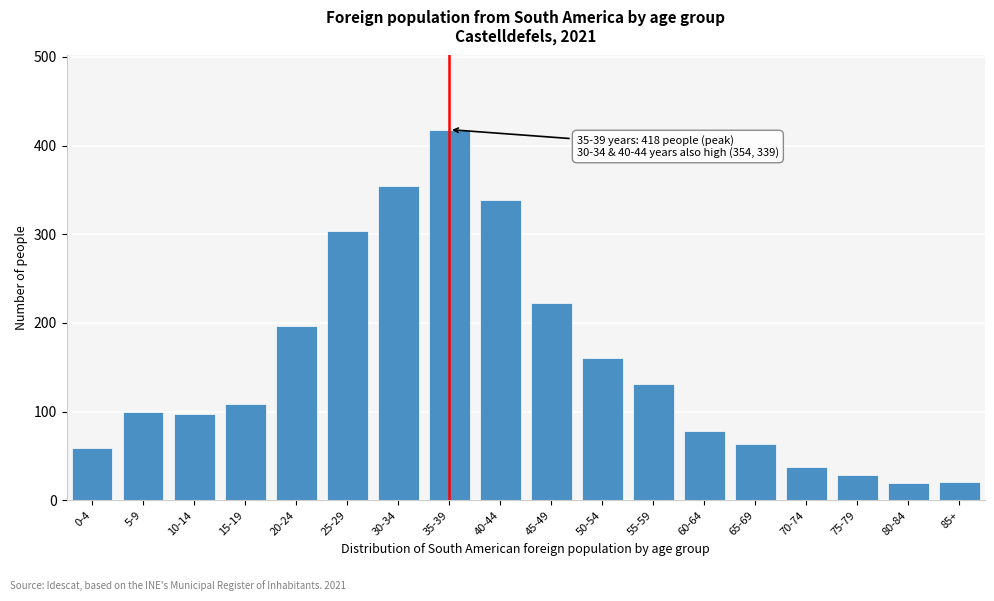

The value at 5-9 is 100. True or false?

True